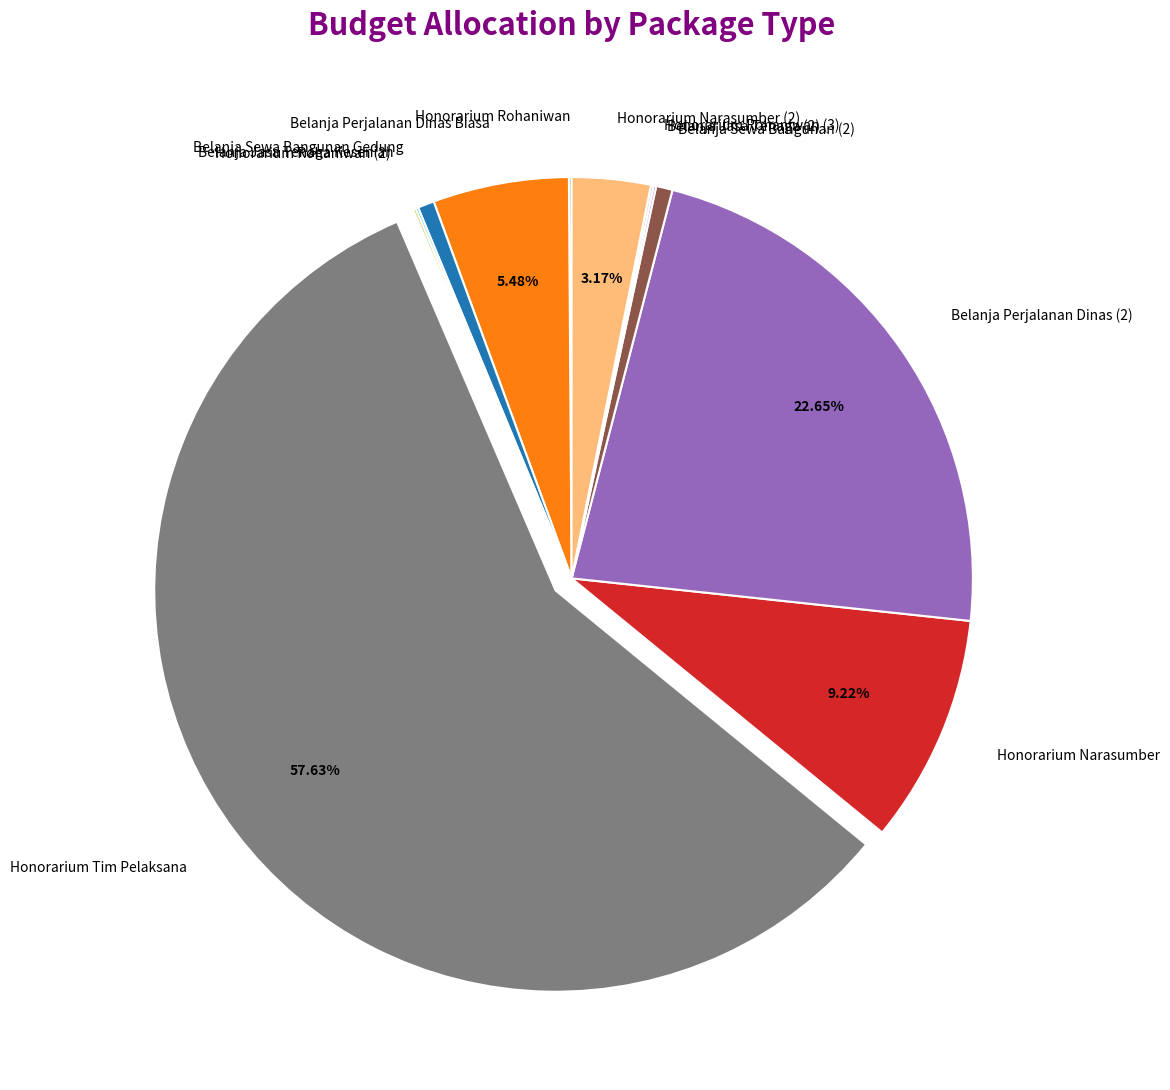

To the nearest percent, what percentage of the pie is Belanja Sewa Bangunan Gedung?

1%